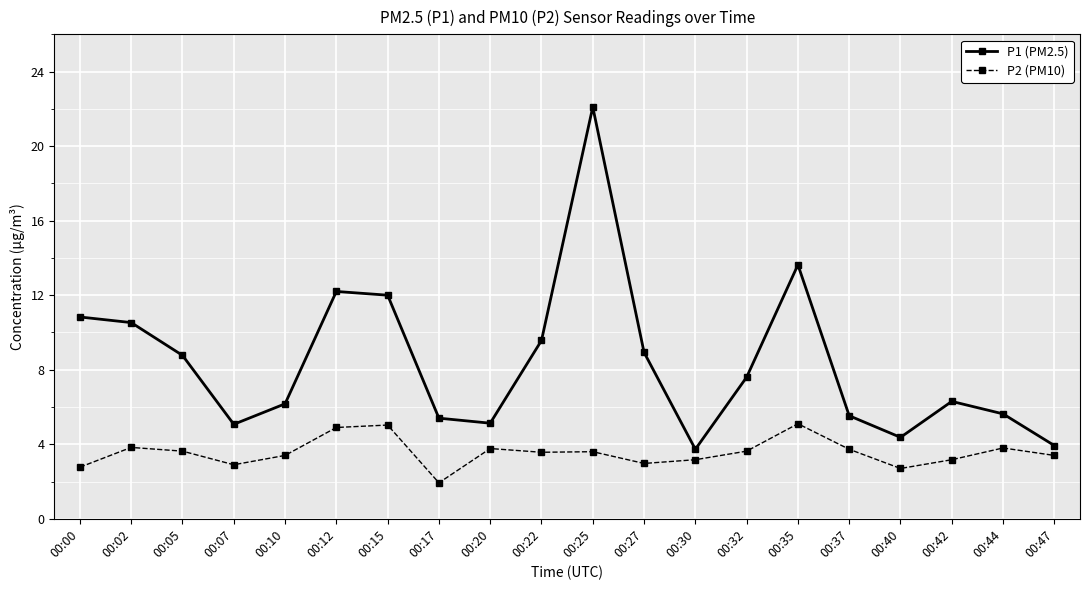

What is the difference between the maximum and minimum values in the P1 (PM2.5) series?

18.4